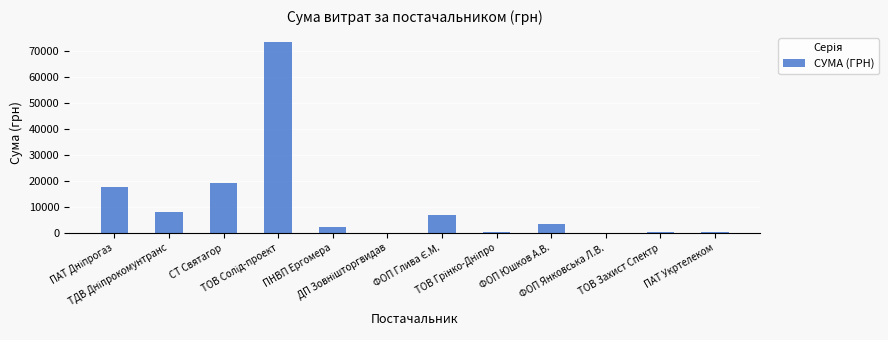

What is the sum of all values?

133255.0